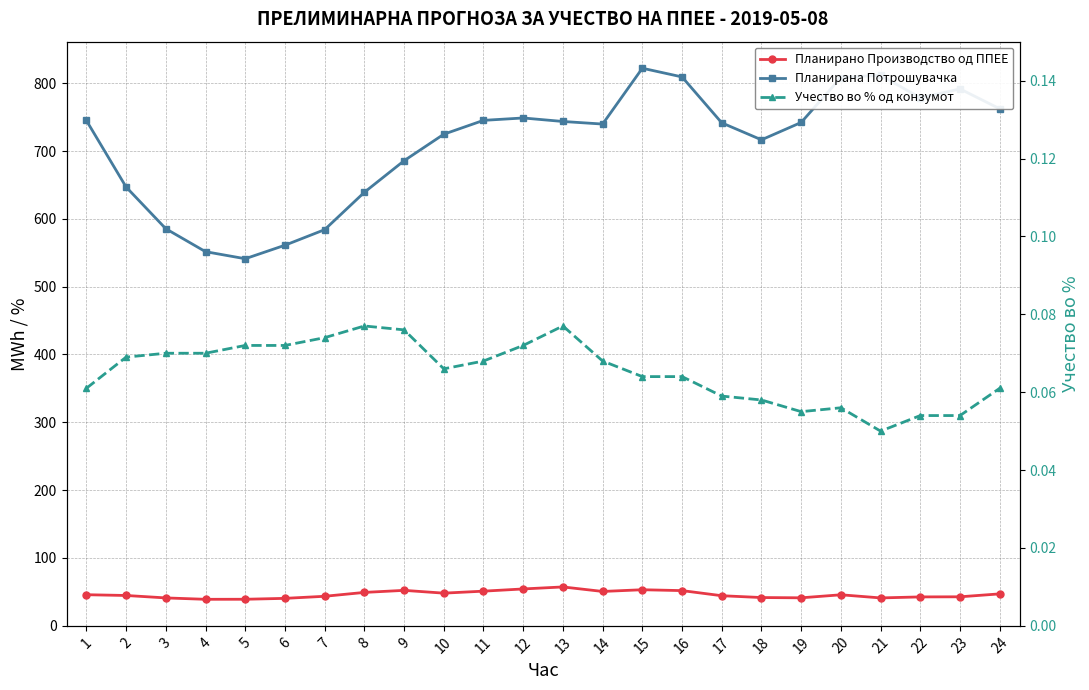

What is the value of the Планирано Производство од ППЕЕ point at the 3rd from the left?

40.8